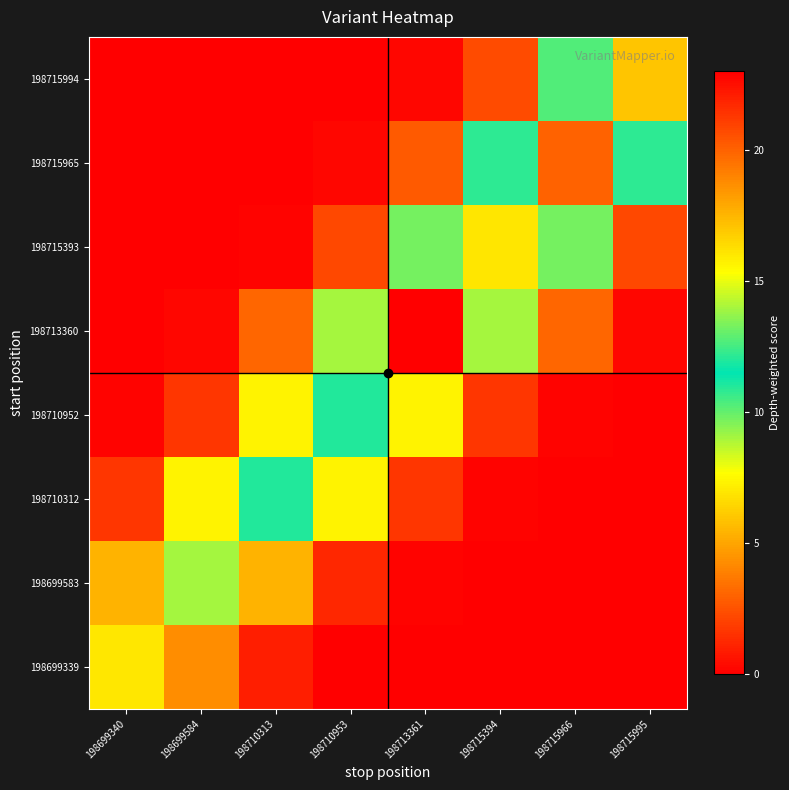

What is the total value across all series at 198699584?

22.4